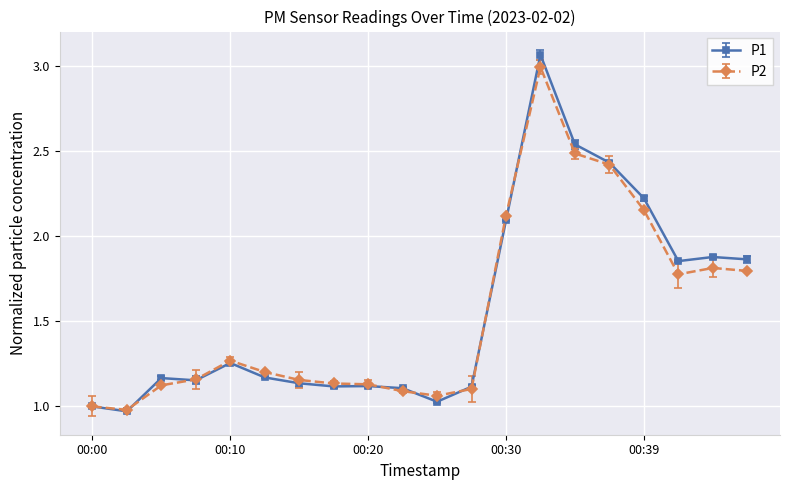

List the series in order of their peak value, lowest first.

P2, P1